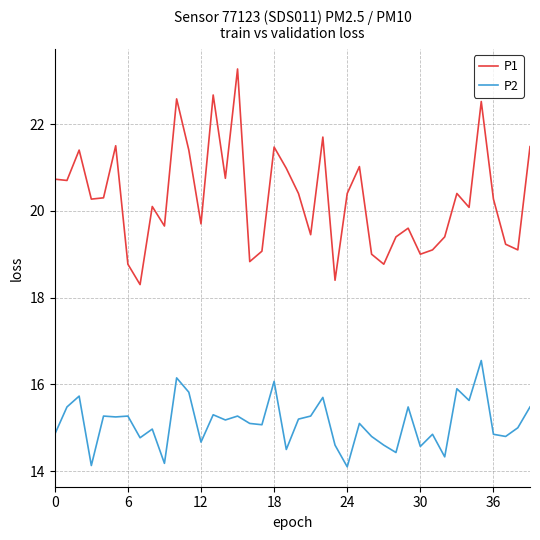

True or false: P1 and P2 intersect in this chart.

False